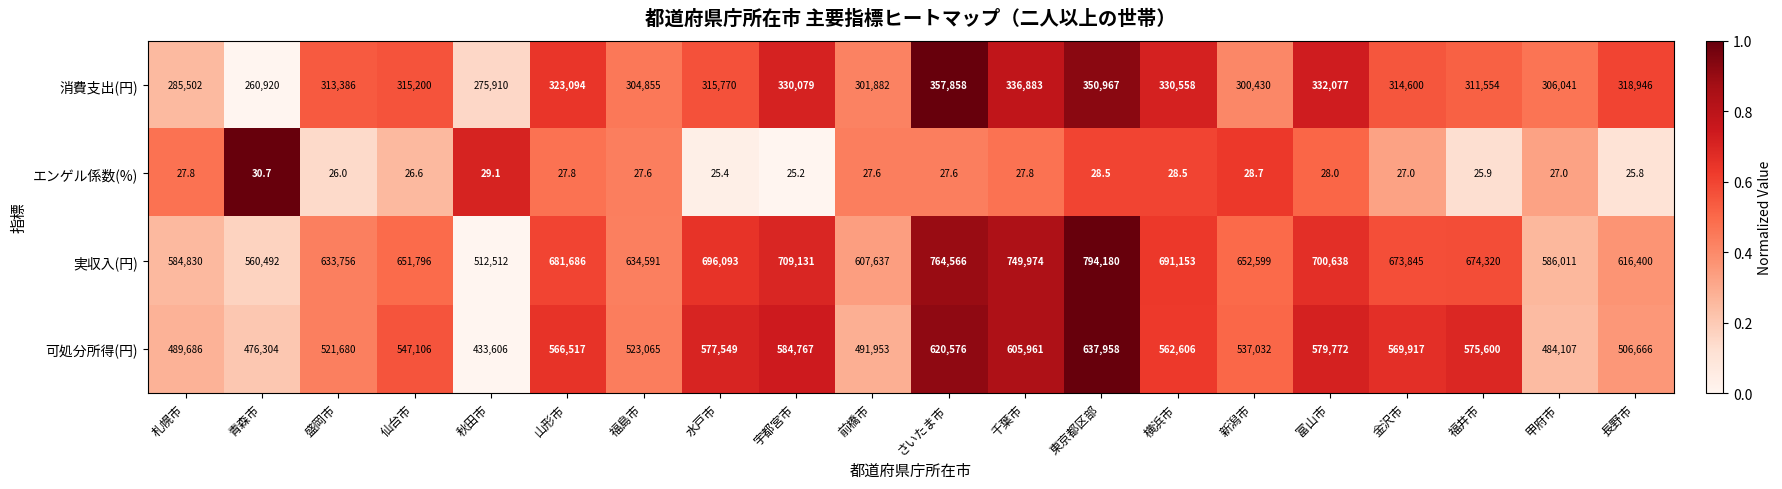

At 長野市, list the series in order from smallest to largest.

エンゲル係数(%), 消費支出(円), 可処分所得(円), 実収入(円)